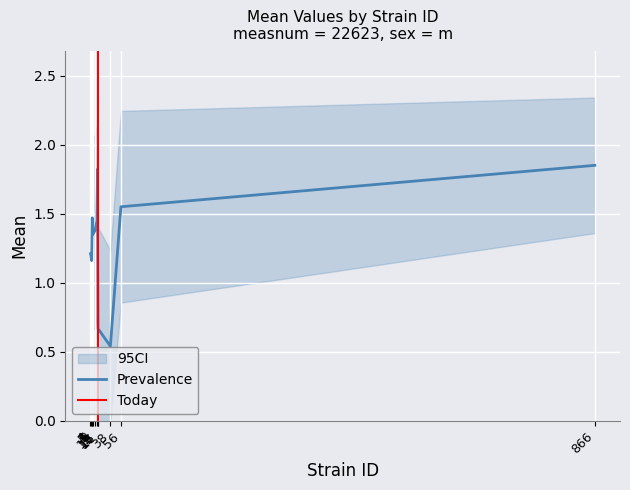

What is the difference between the second highest and minimum values in the mean series?

1.3